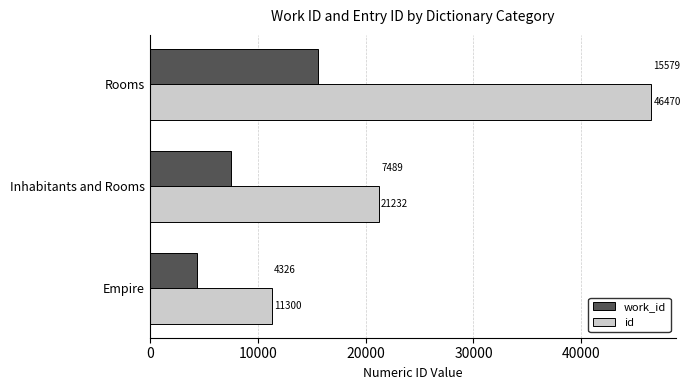

At which category is the sum across all series the highest?

Rooms